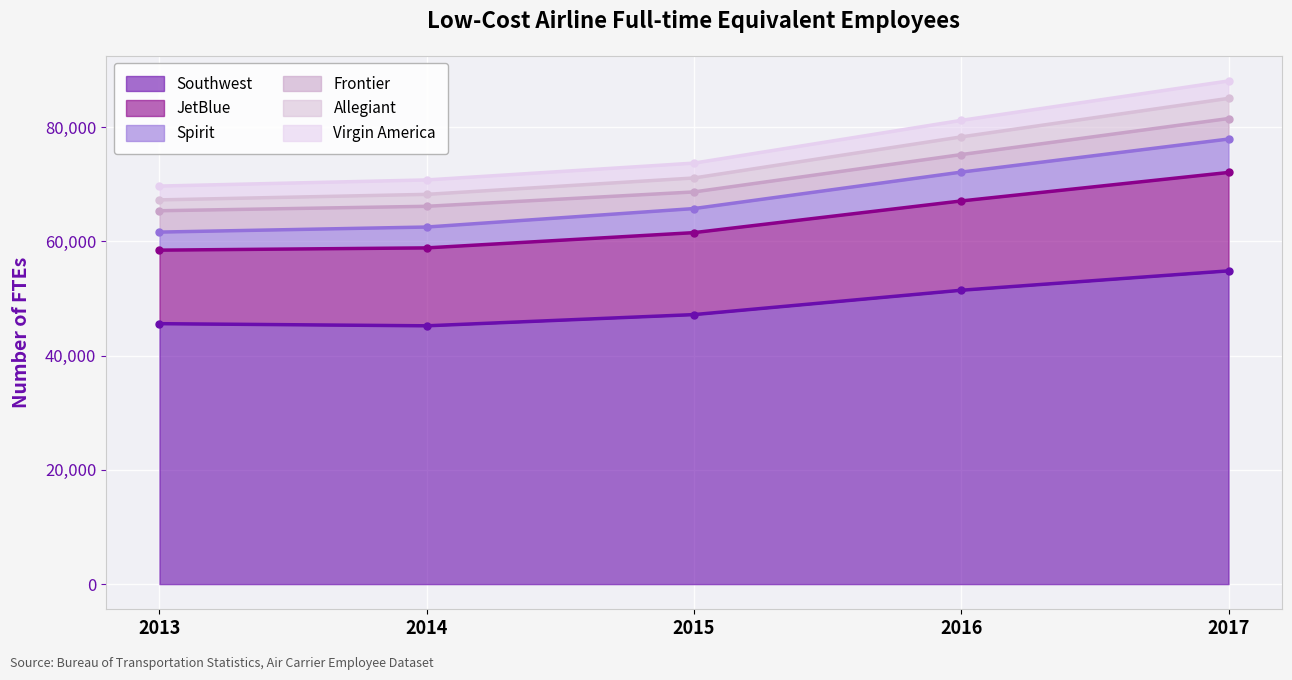

Which category has the highest value in the Southwest series?

2017